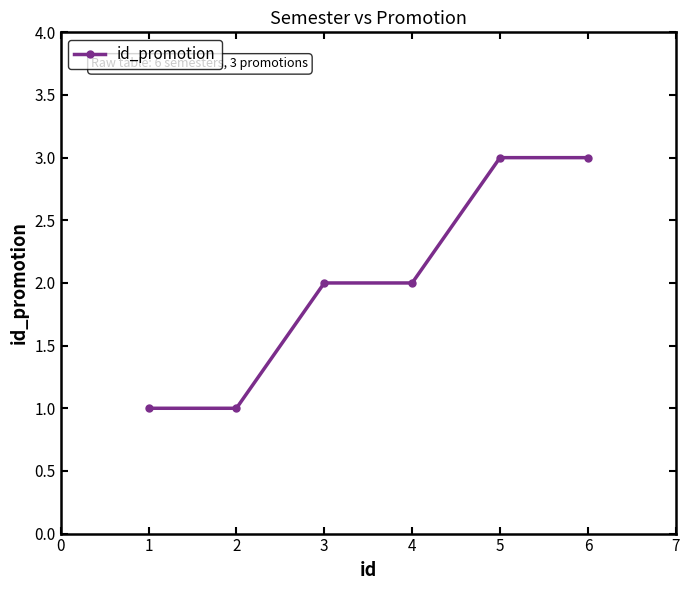

What is the maximum value shown in the chart?

3